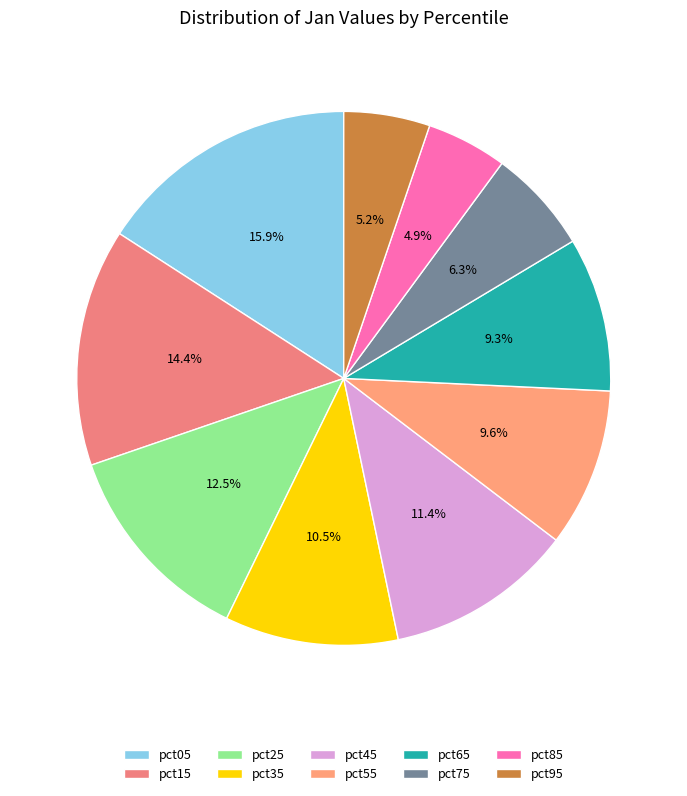

Is there a majority slice in this chart?

No